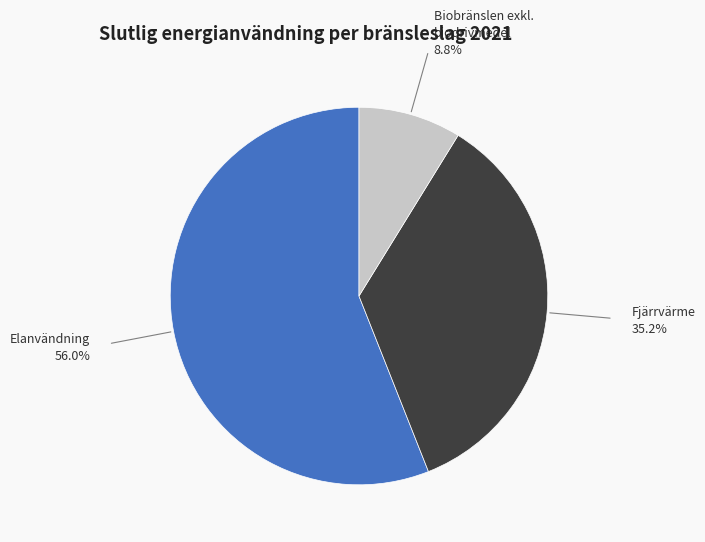

Is there any slice that represents more than half of the pie?

Yes